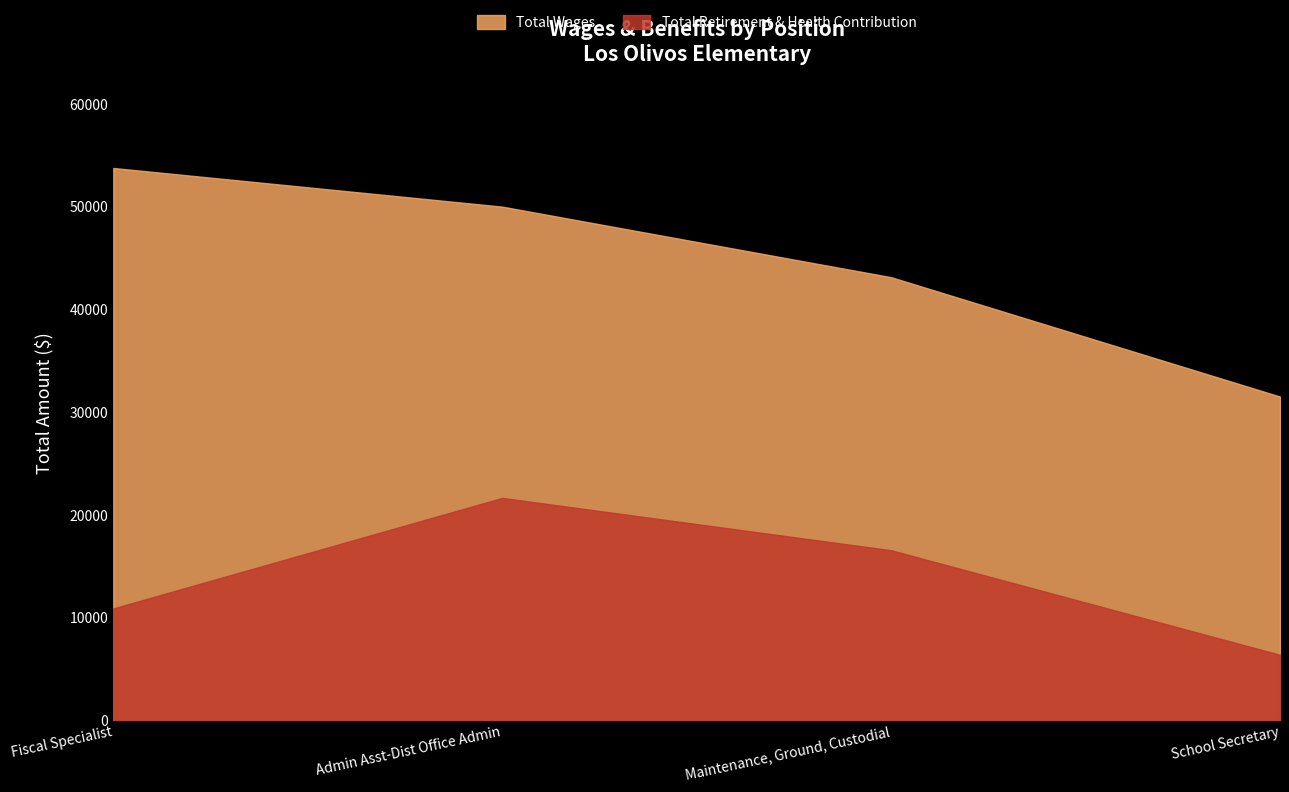

Reading left to right, what are all the values shown in this chart?

Total Wages: 53747	49982	43115	31494
Total Retirement & Health Contribution: 10871	21630	16537	6357